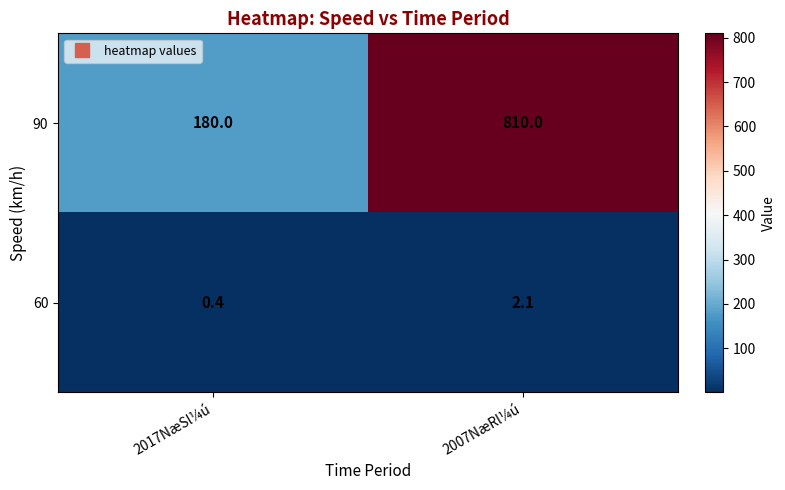

Reading left to right, extract all data points from this chart.

90: 2017NæSl¼ú=180.0	2007NæRl¼ú=810.0
60: 2017NæSl¼ú=0.4	2007NæRl¼ú=2.1